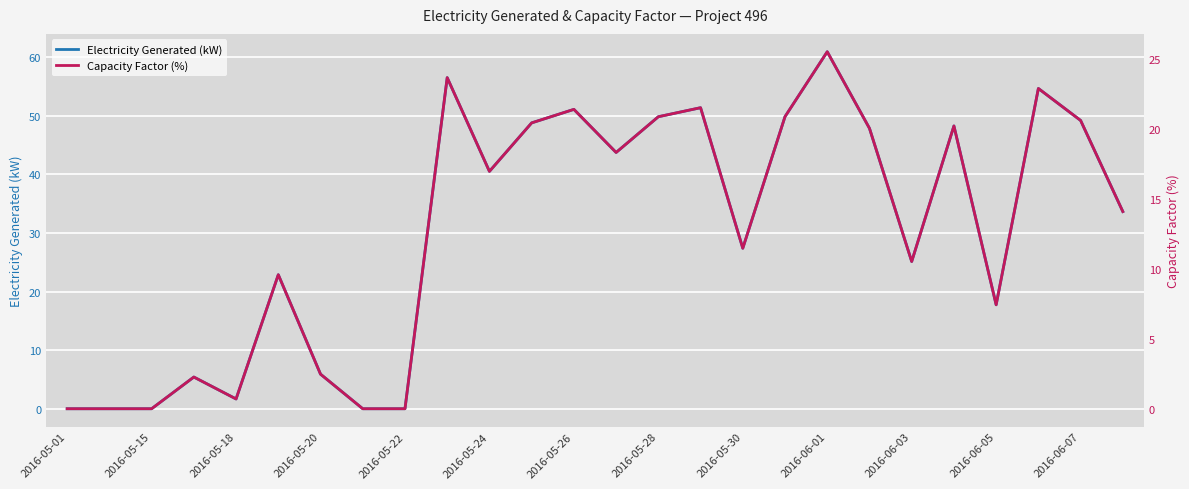

Is it true that Electricity Generated (kW) equals 8.8 at 2016-05-24?

False